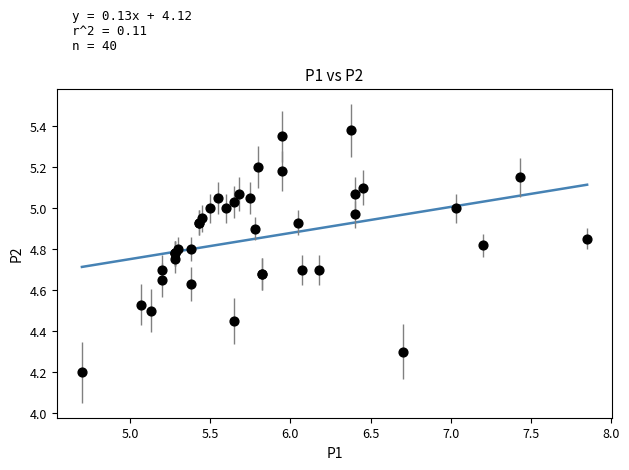

What Y value in the scatter plot is closest to 4?

4.2